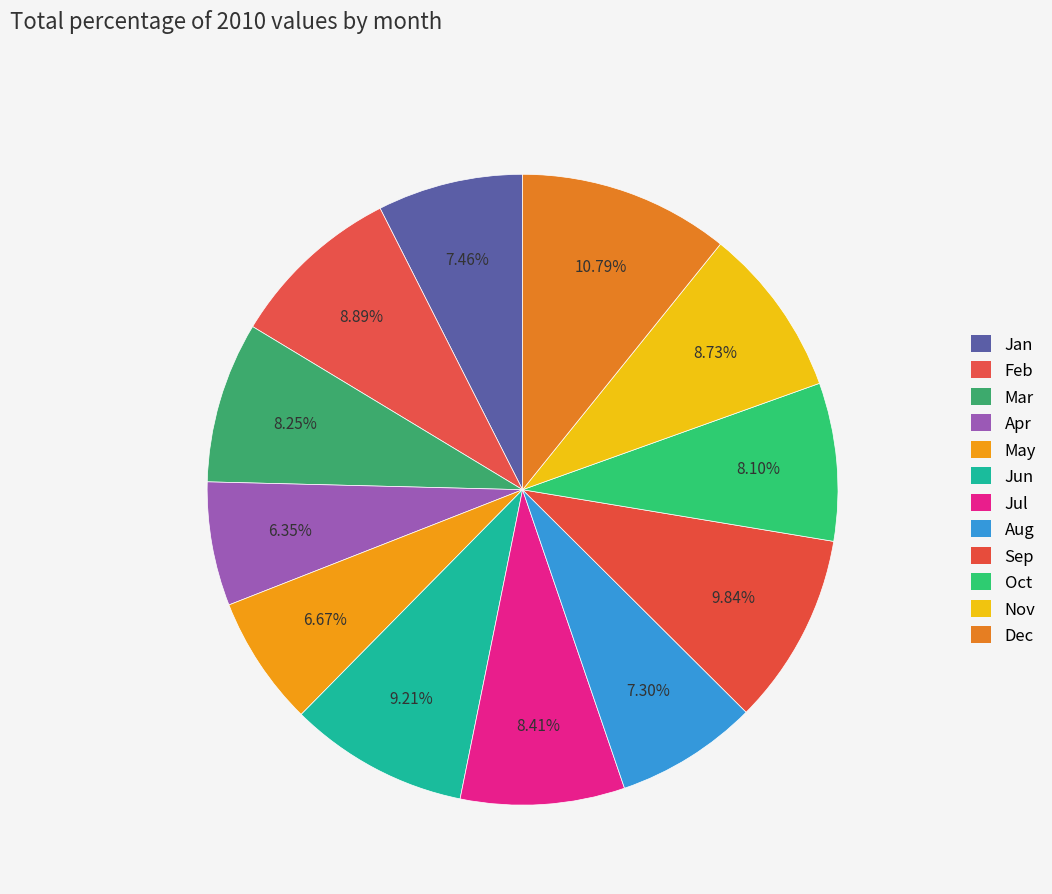

Count the number of slices in the pie.

12